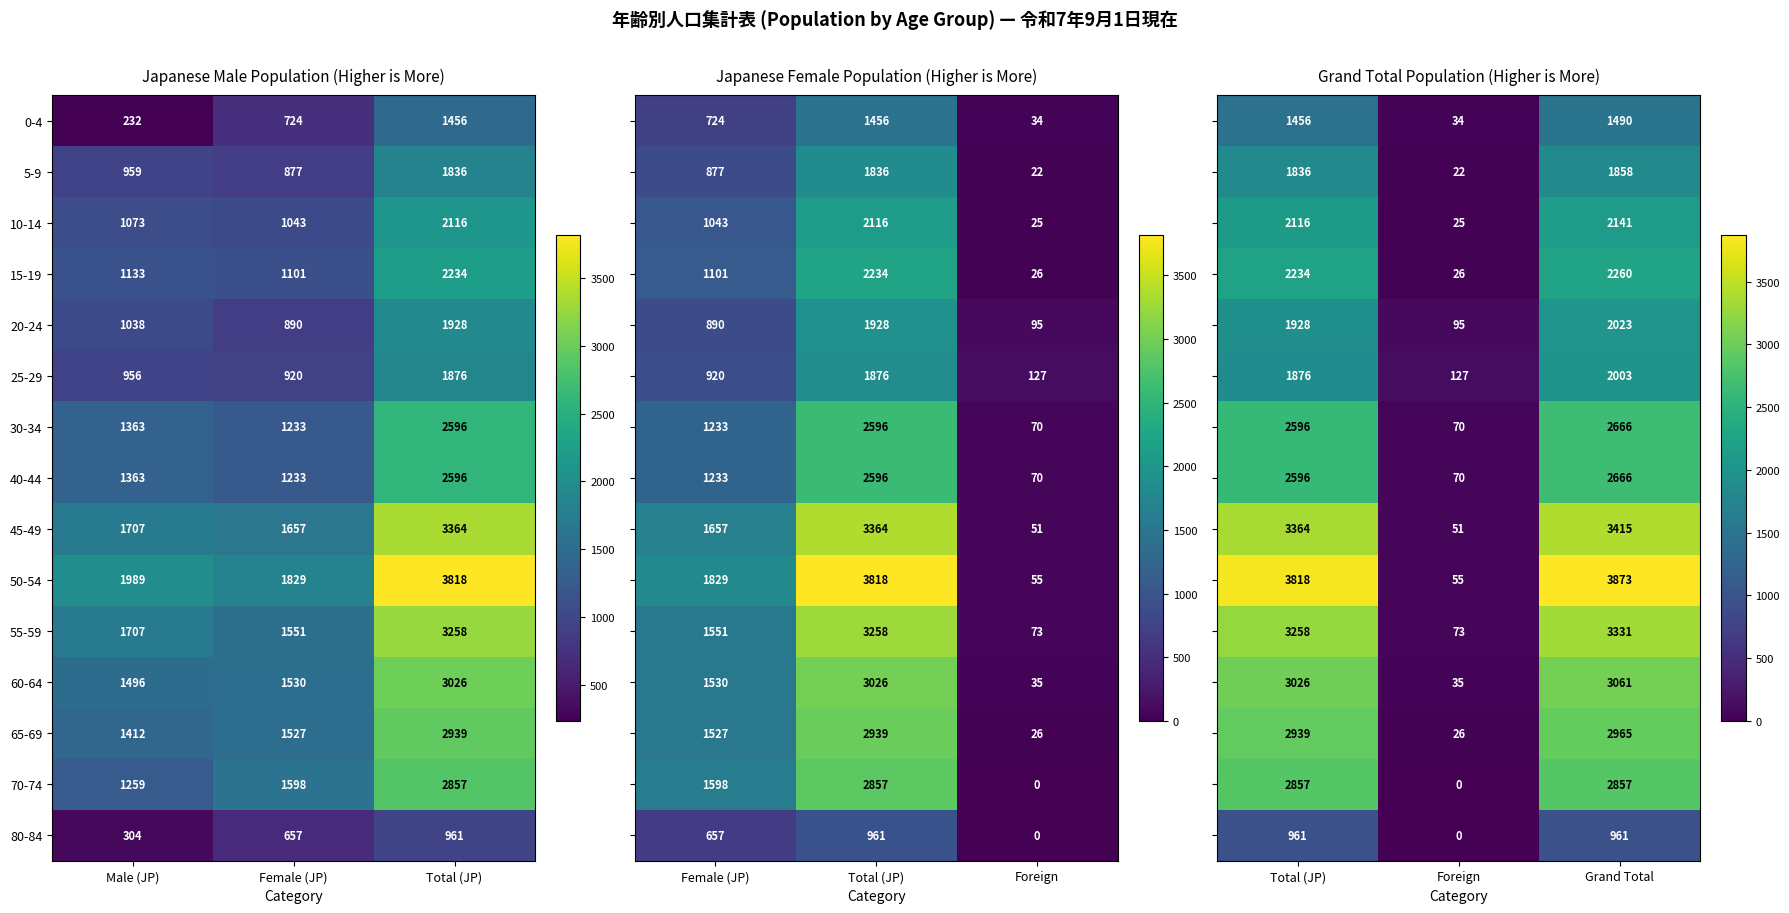

At which label is 45-49 closest to 2510?

Male (JP)